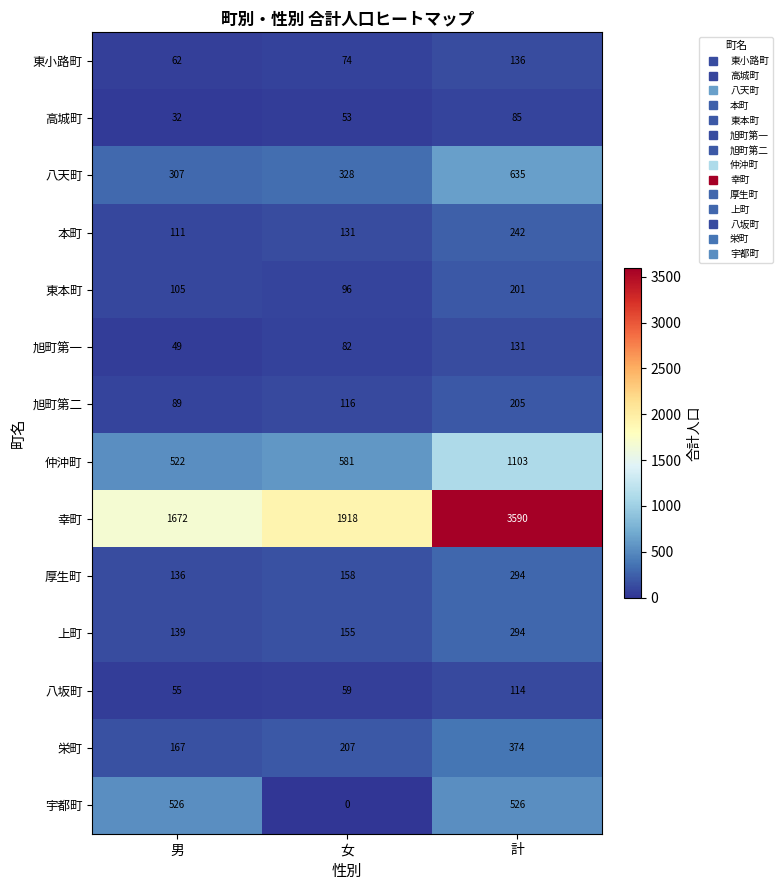

Which series has the widest spread of values?

幸町